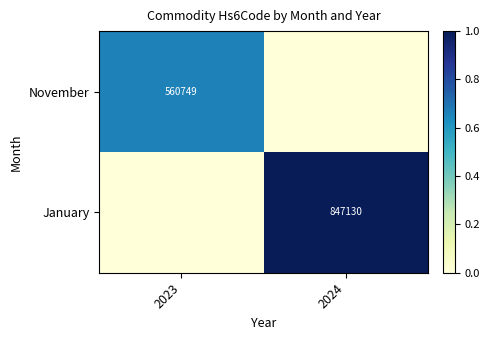

The value of November at 2024 is 0.0. True or false?

True